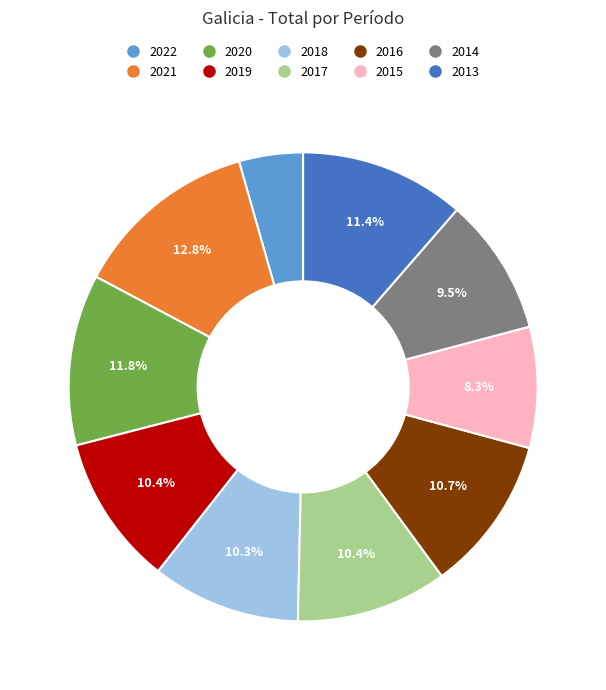

What is the ratio of the value at 2018 to the value at 2014?

1.1